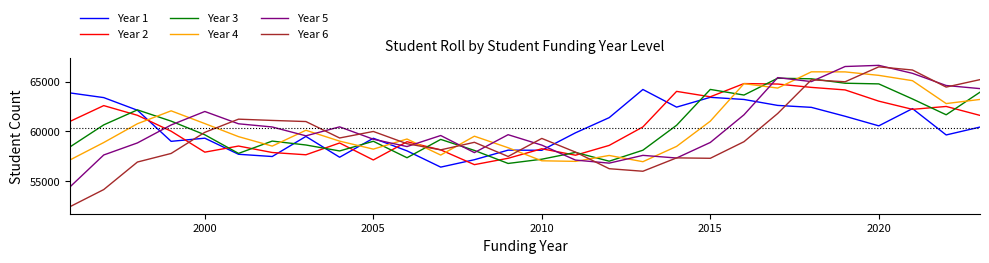

Which series has the widest spread of values?

Year 6